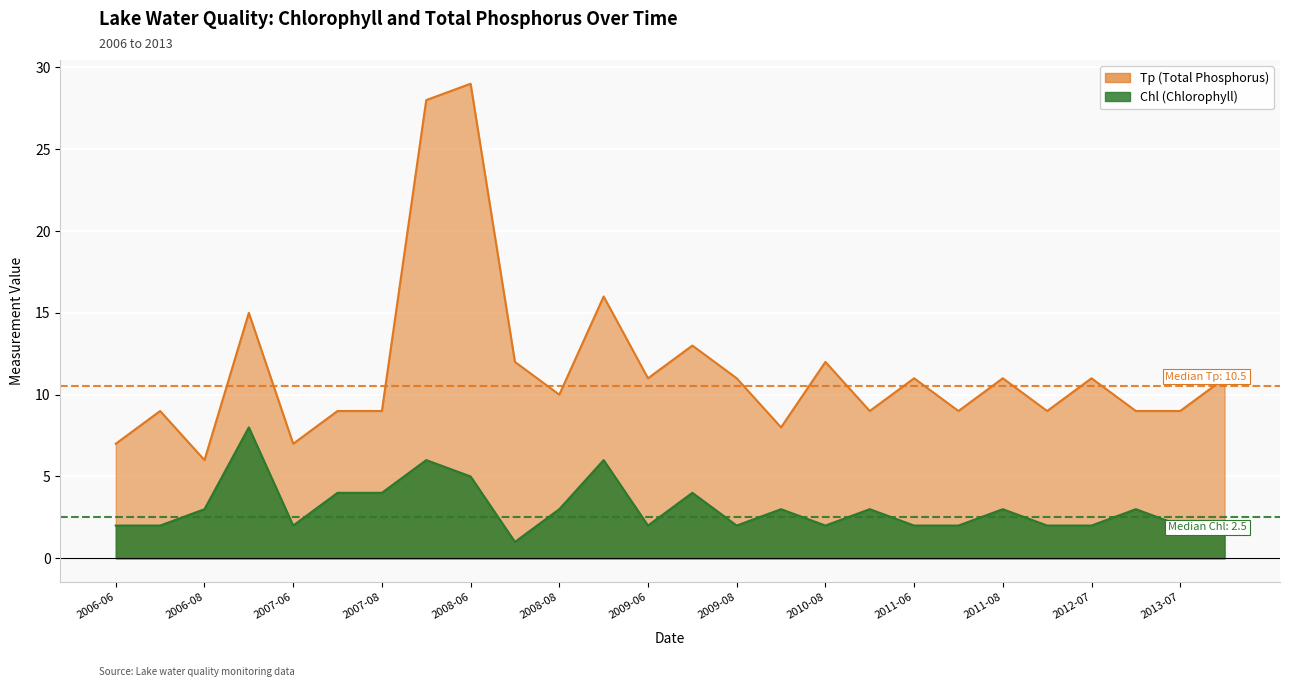

What is the average value of the Tp series?

12